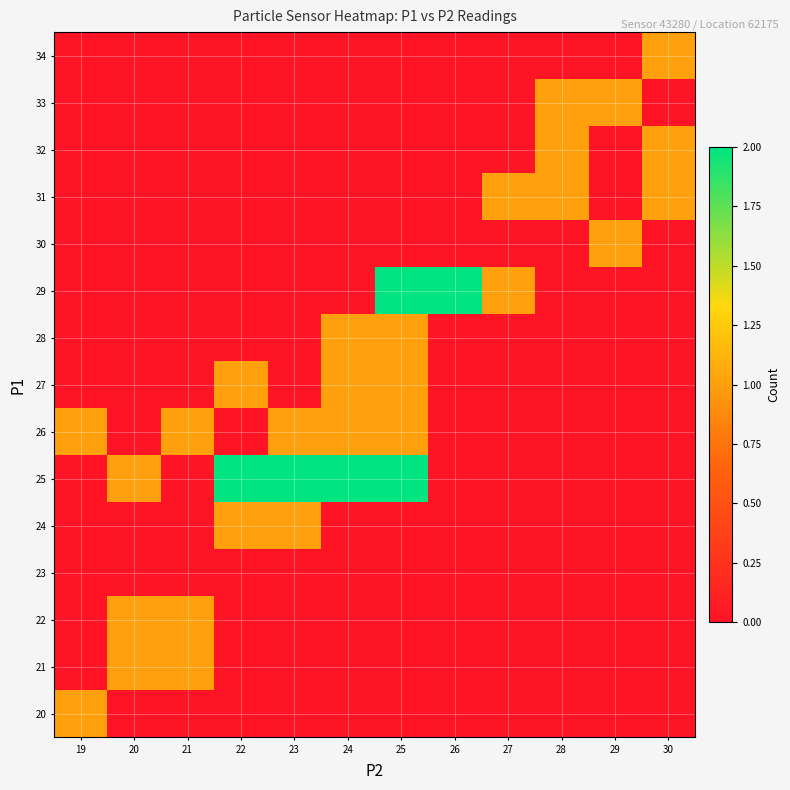

What is the maximum value shown in the chart?

2